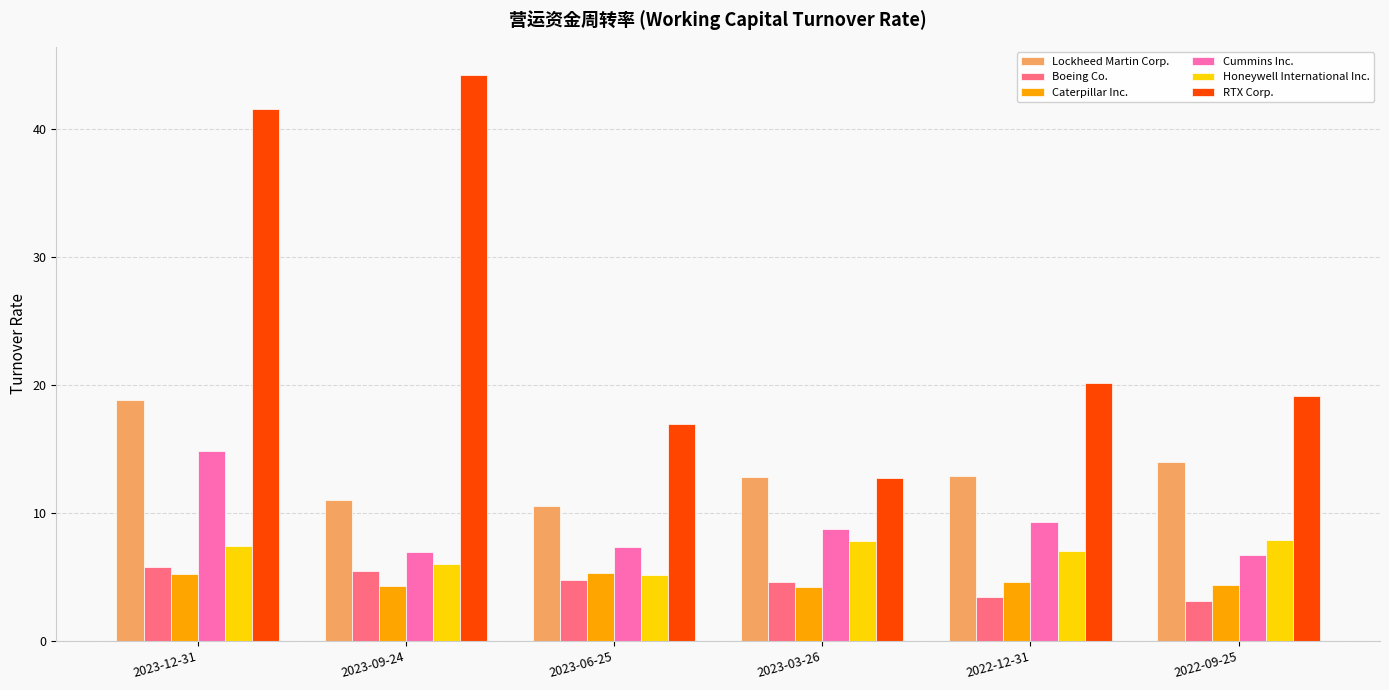

Where does the RTX Corp. series first go above 20?

2023-12-31